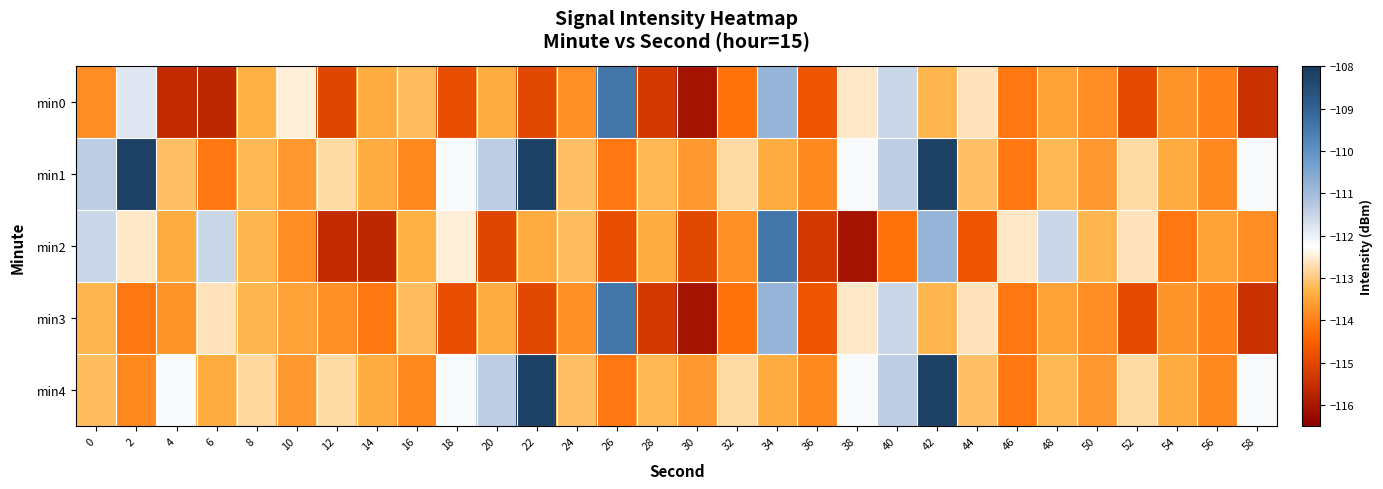

How many categories are shown in the chart?

30